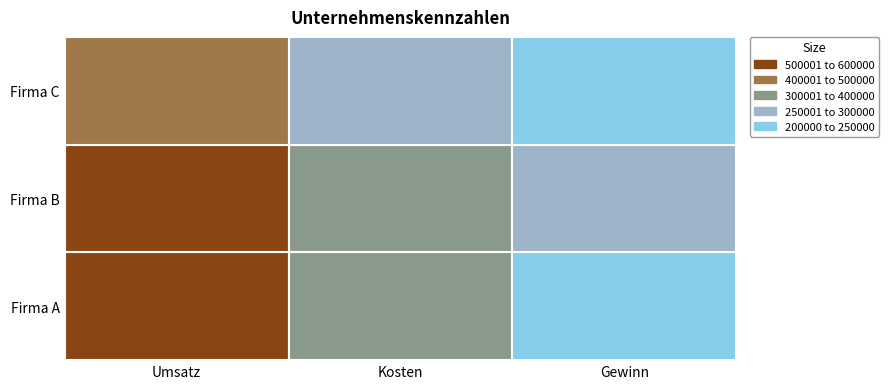

The value of Firma C at 2 is 200000. True or false?

True